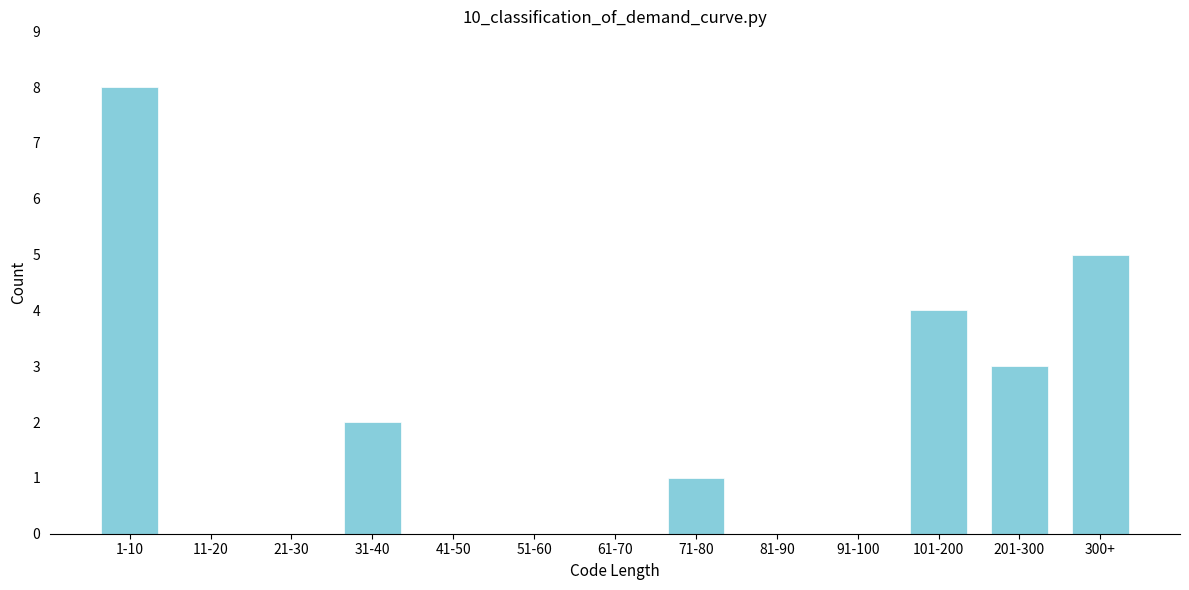

Reading left to right, extract all data points from this chart.

1-10=8	11-20=0	21-30=0	31-40=2	41-50=0	51-60=0	61-70=0	71-80=1	81-90=0	91-100=0	101-200=4	201-300=3	300+=5